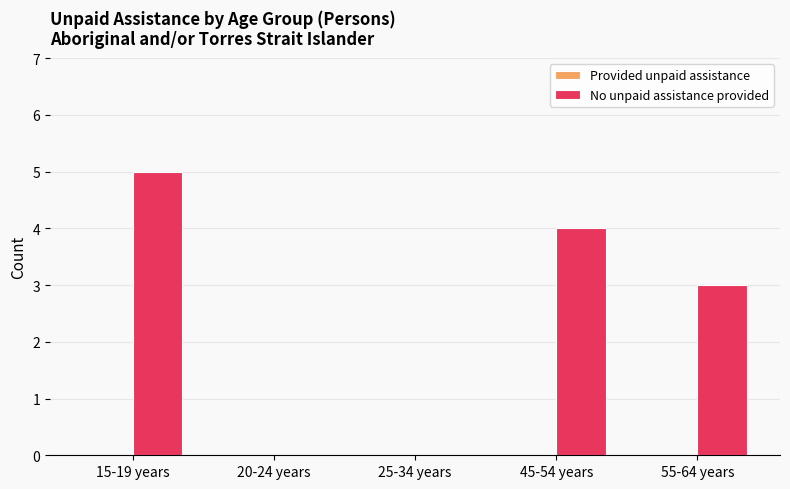

Reading left to right, extract all data points from this chart.

15-19 years=5	20-24 years=0	25-34 years=0	45-54 years=4	55-64 years=3